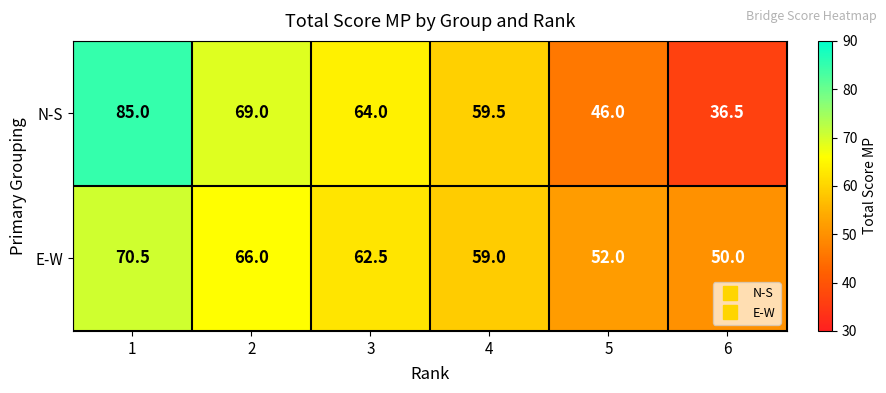

What is the sum of all E-W values?

360.0